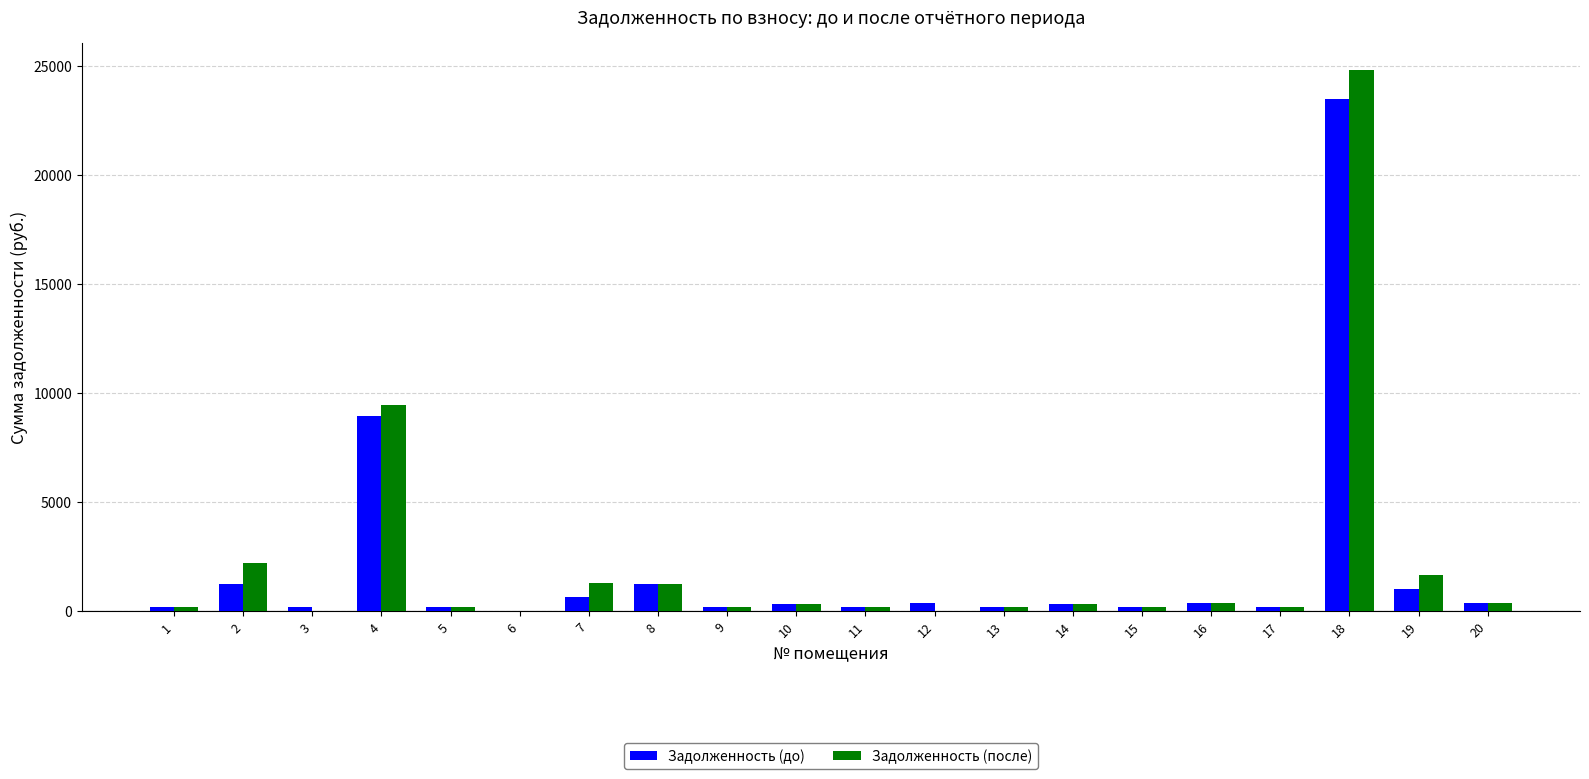

At which category is the sum across all series the highest?

18